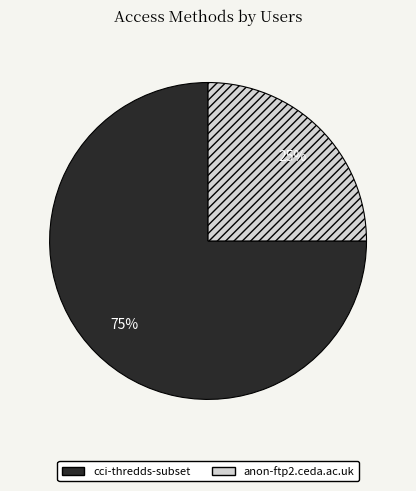

To the nearest percent, what is the average slice percentage?

50%